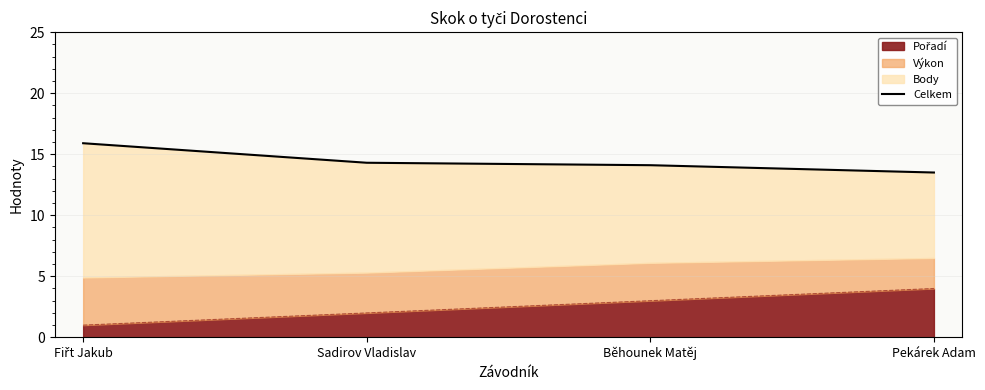

Rank the categories by value from highest to lowest.

Fiřt Jakub, Sadirov Vladislav, Běhounek Matěj, Pekárek Adam